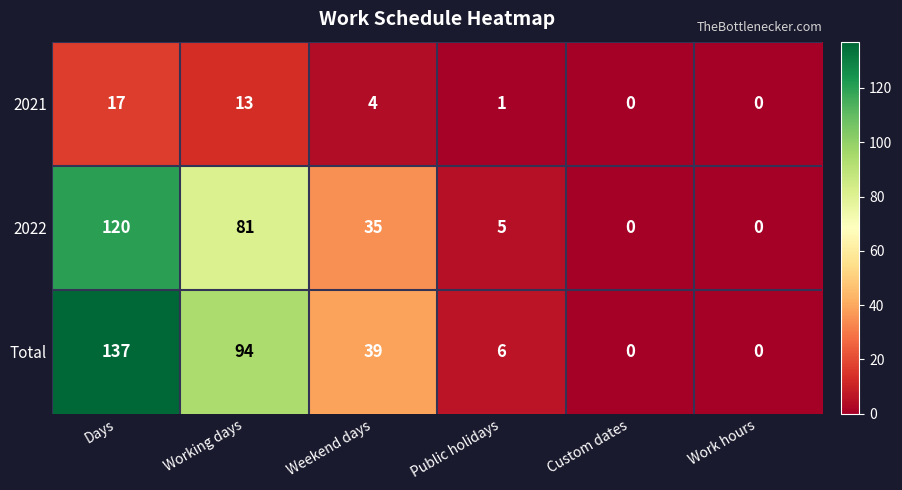

The value of 2022 at Work hours is -59. True or false?

False